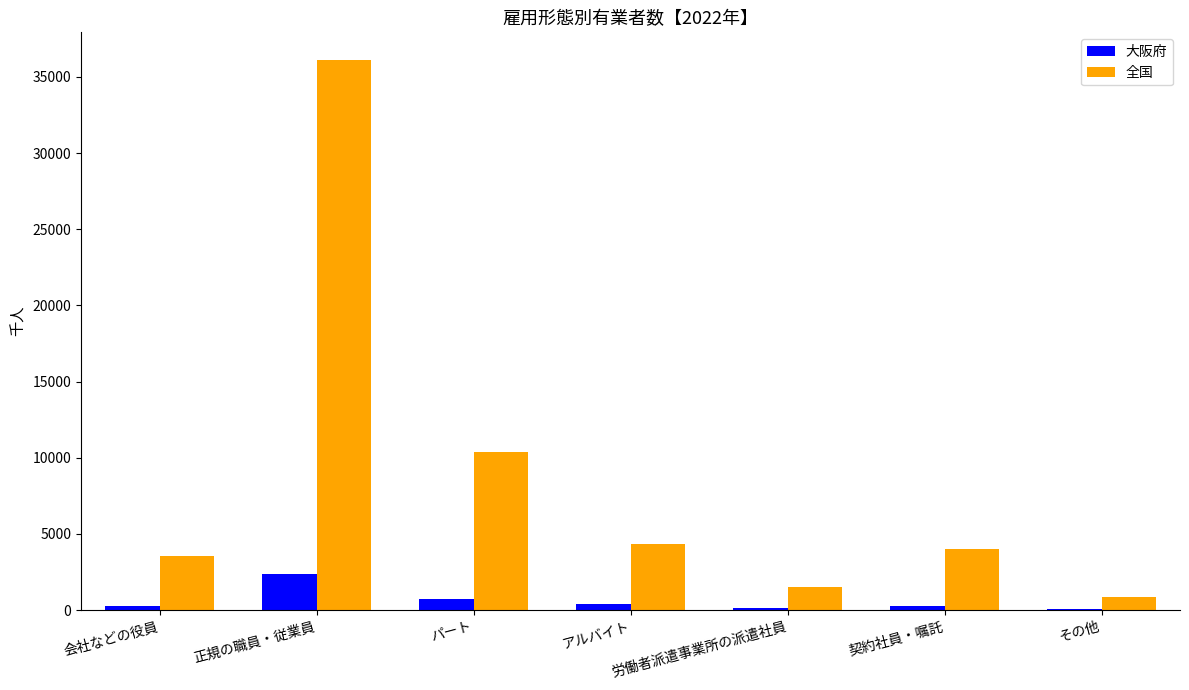

True or false: 大阪府 has a value of 272.7 at 契約社員・嘱託.

True